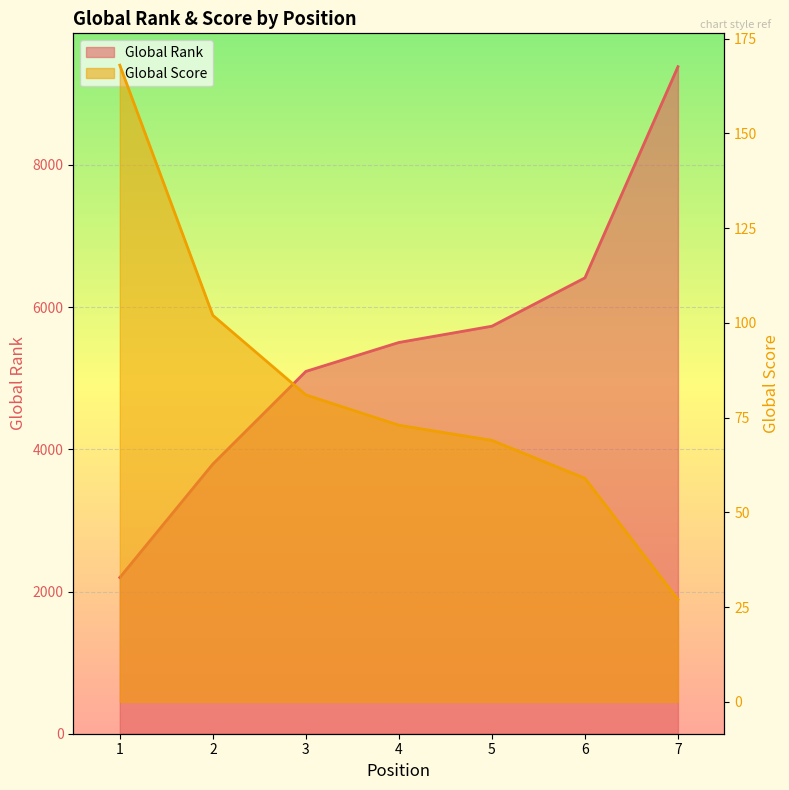

What is the difference between the Global Rank values at 1 and 7?

7185